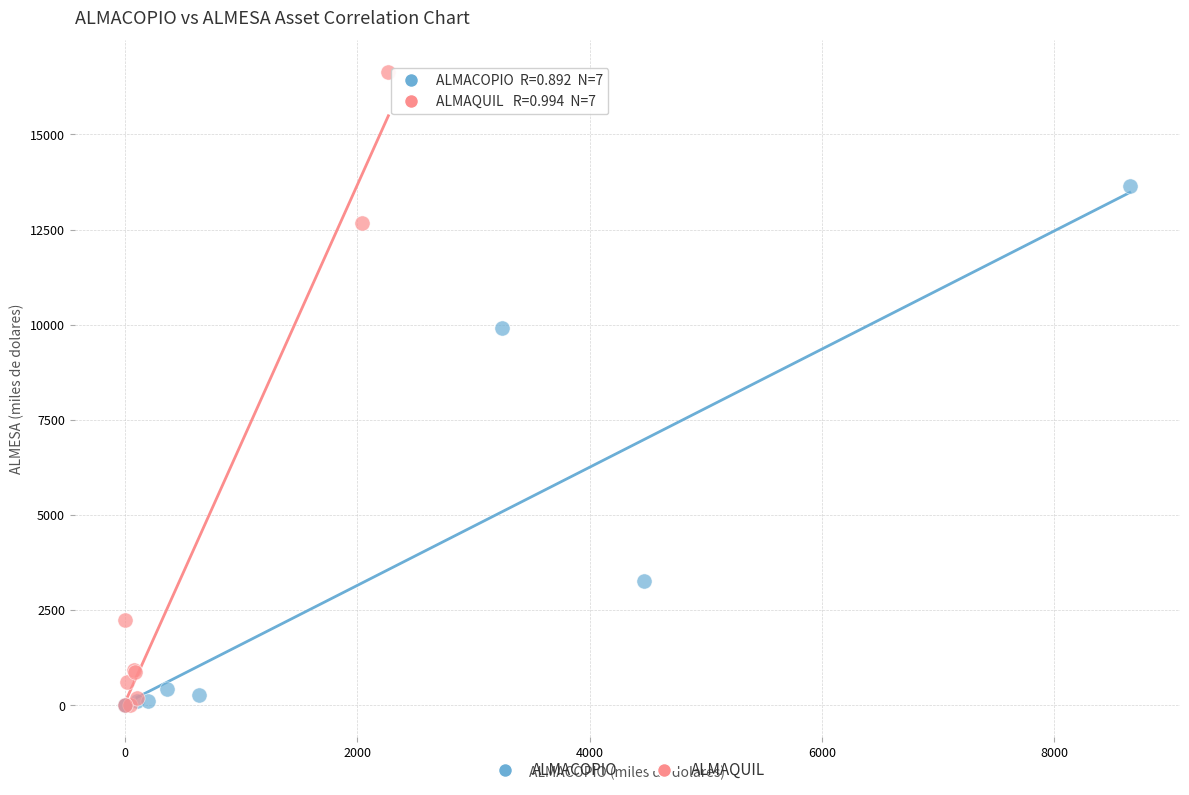

Which series reaches the maximum Y coordinate?

ALMAQUIL